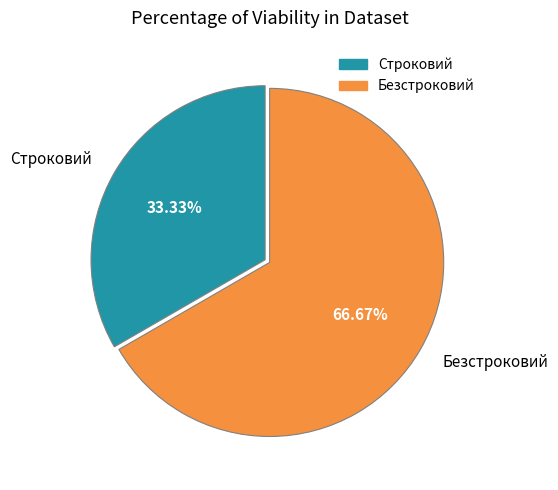

True or false: Строковий accounts for 47% of the total.

False